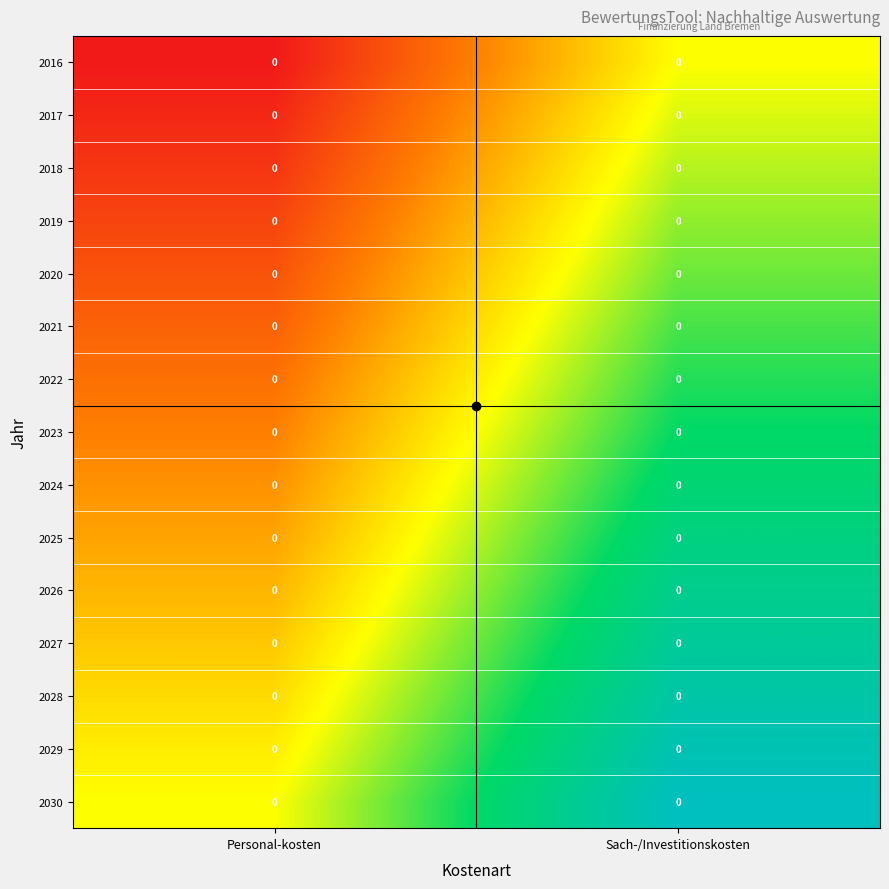

True or false: 2030 has a value of 0.5 at Sach-/Investitionskosten.

False